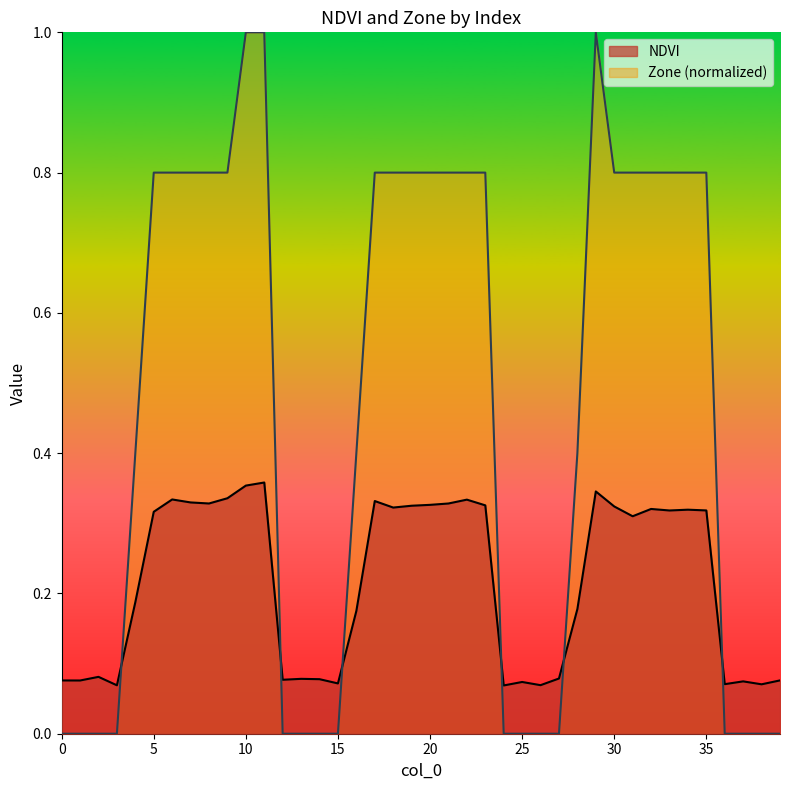

True or false: Zone and NDVI intersect in this chart.

True